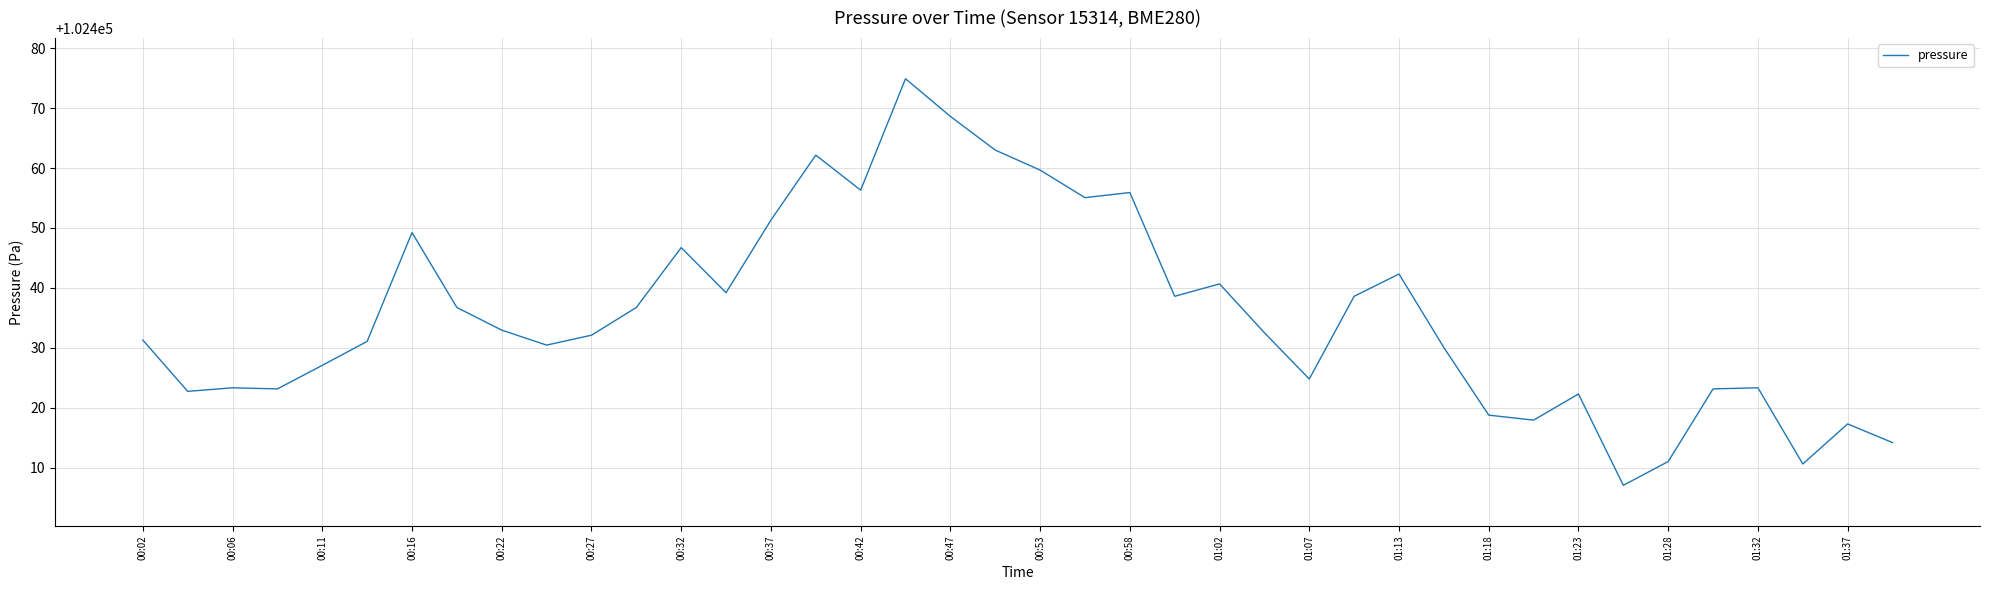

What is the average value?

102435.6